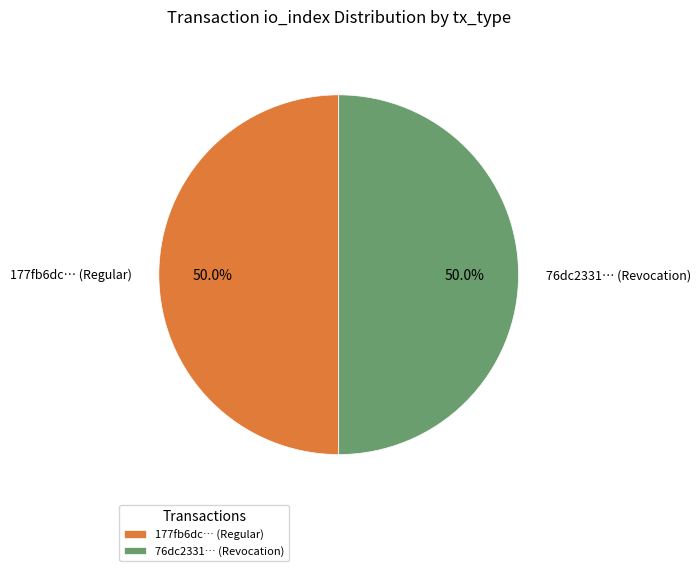

How much of the chart is everything except 177fb6dc… (Regular)?

50.0%